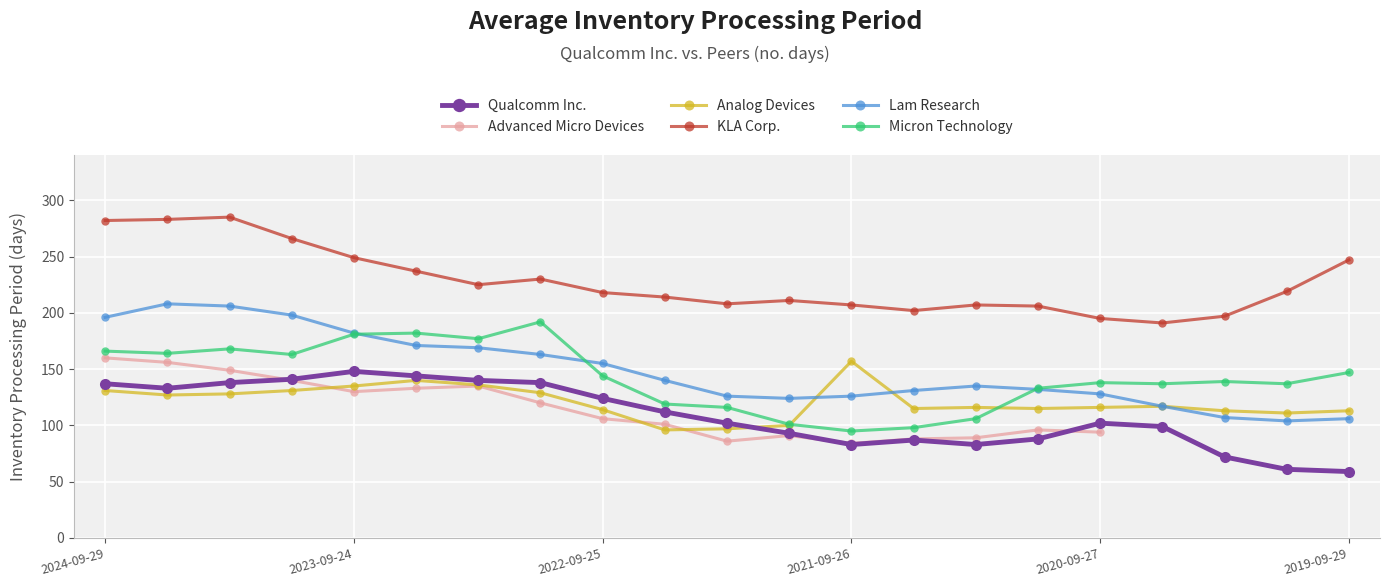

True or false: Qualcomm Inc. and Lam Research intersect in this chart.

False